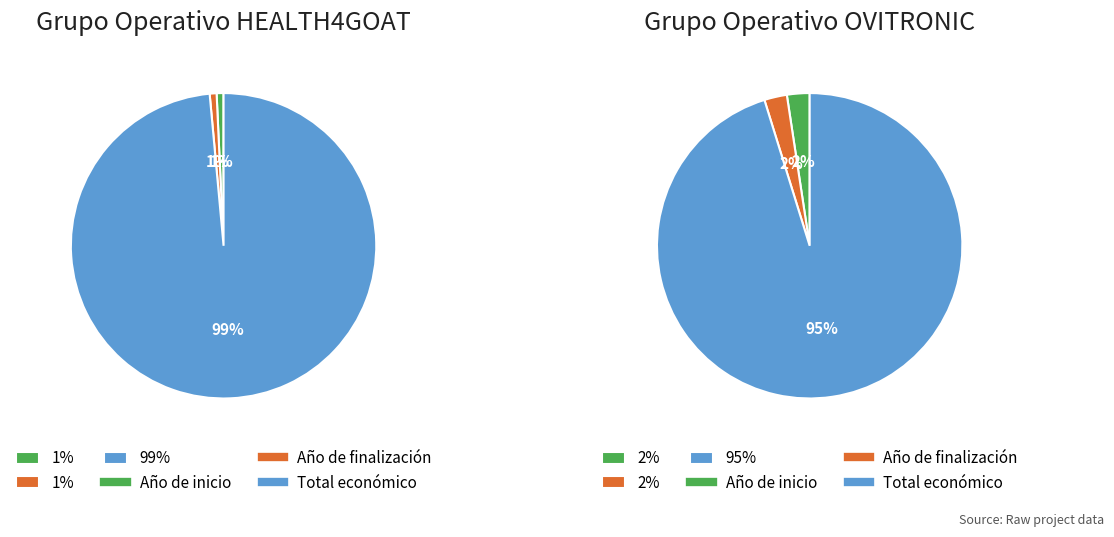

What percentage is the Año de inicio slice, to the nearest percent?

2%